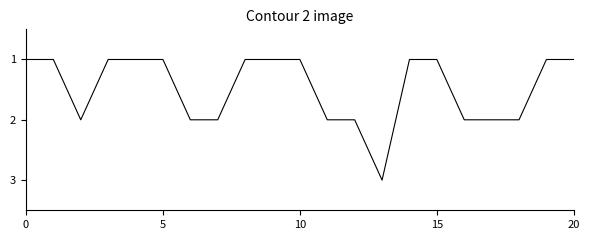

What is the maximum value shown in the chart?

3